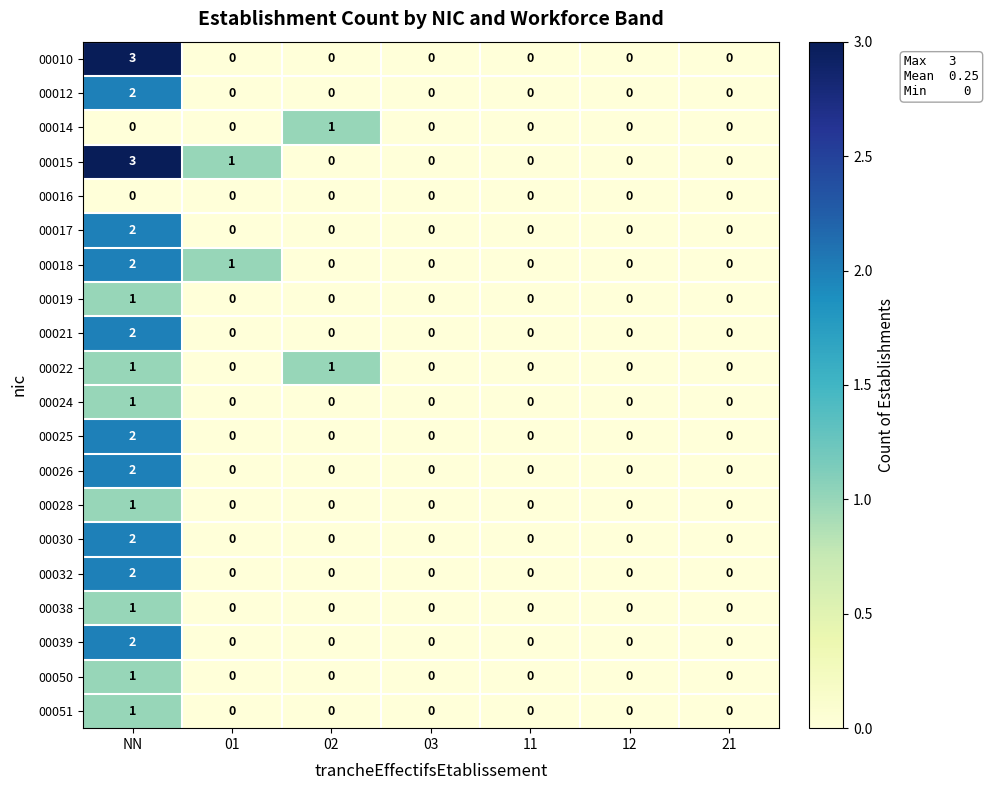

How many 00024 values are between 0 and 1?

7